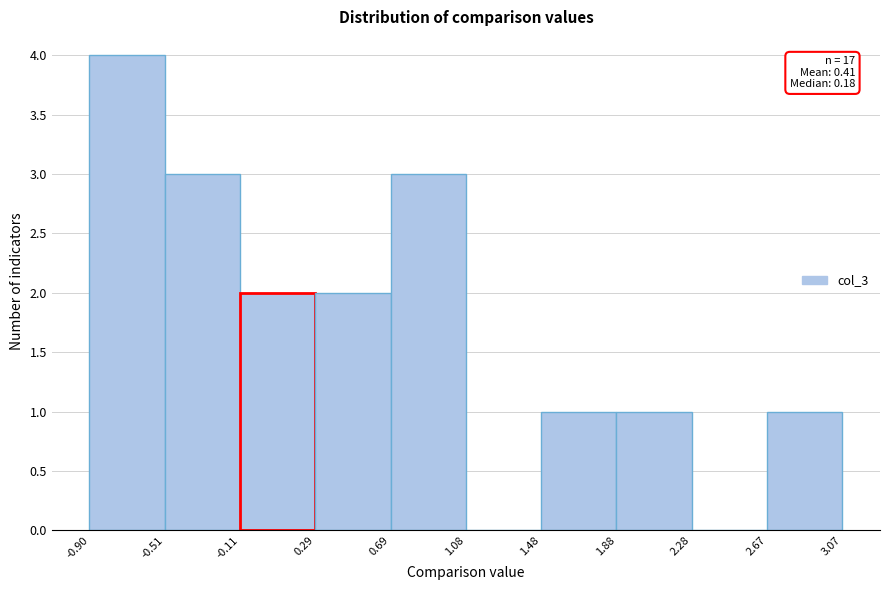

Over which range of the x-axis is the bar tallest?

-0.90 to -0.51